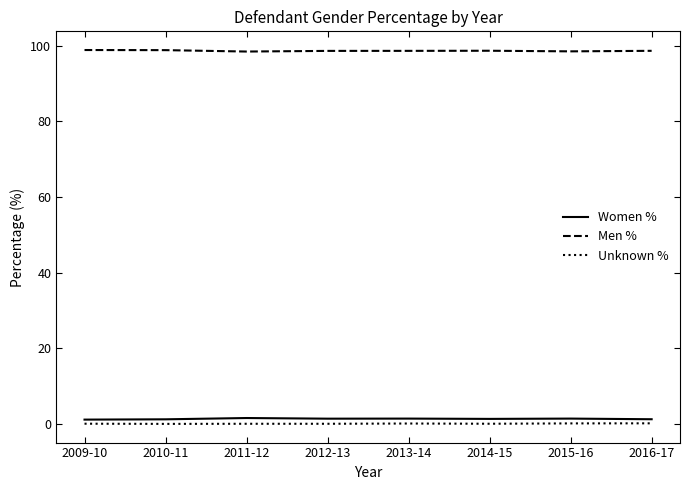

At how many categories does at least one series exceed 5?

8